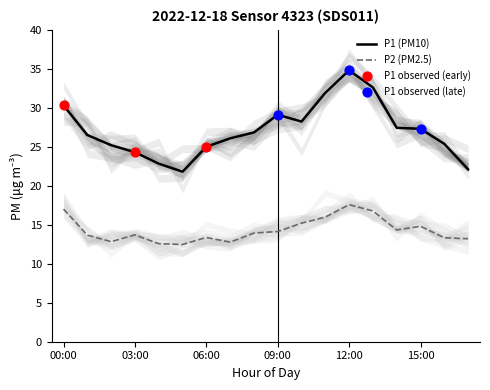

Which series reaches the minimum Y coordinate?

P2